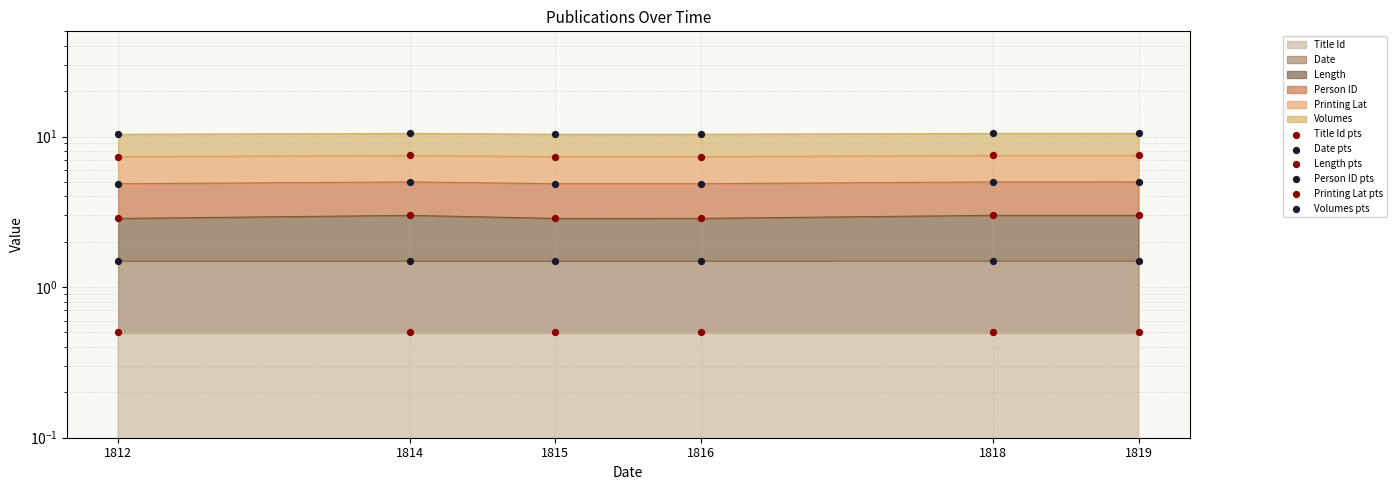

Which series has the widest spread of Y values?

Volumes pts